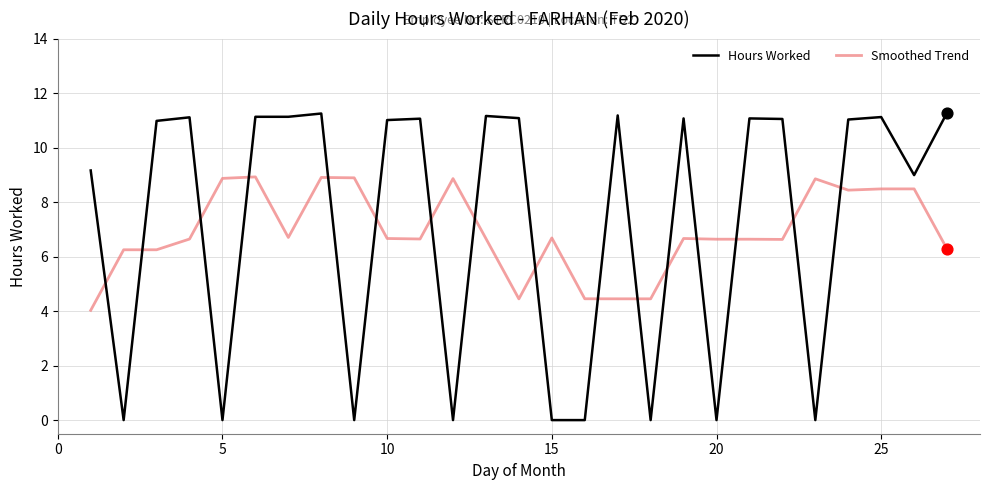

Which series has the largest range (max minus min)?

Hours Worked